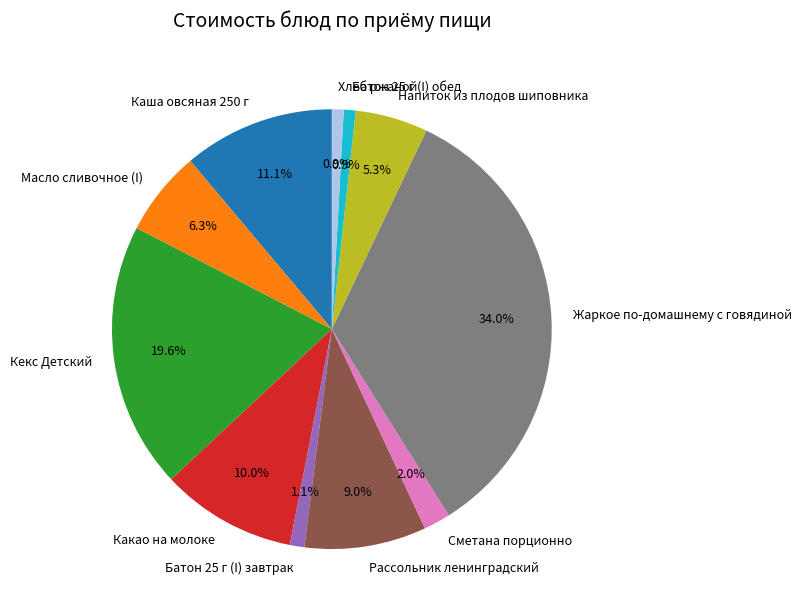

How much of the chart is everything except Батон 25 г (I) завтрак?

98.9%